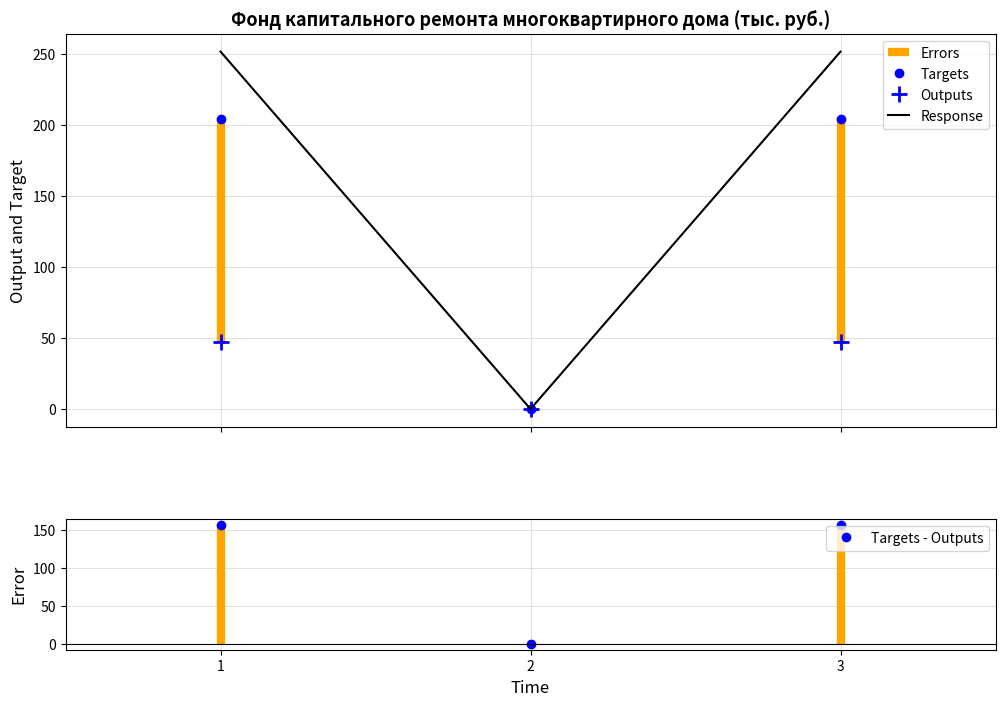

Reading left to right, what are all the values shown in this chart?

за счет минимального взноса (остаток начало): 204.3	0.0	204.3
Поступило взносов: 47.4	0.0	47.4
Остаток конец периода: 251.7	0.0	251.7